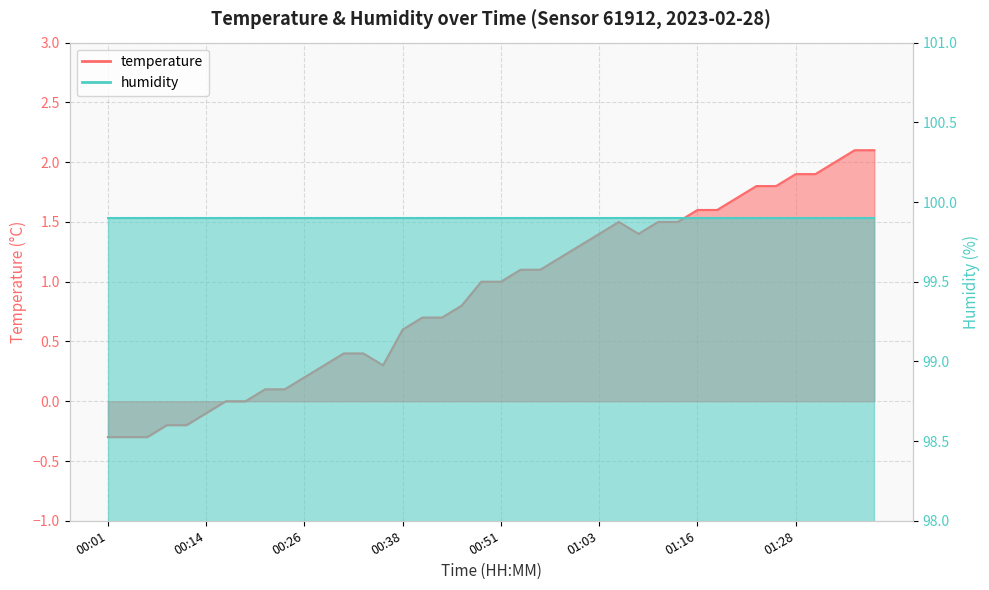

How many data points does each series have?

40